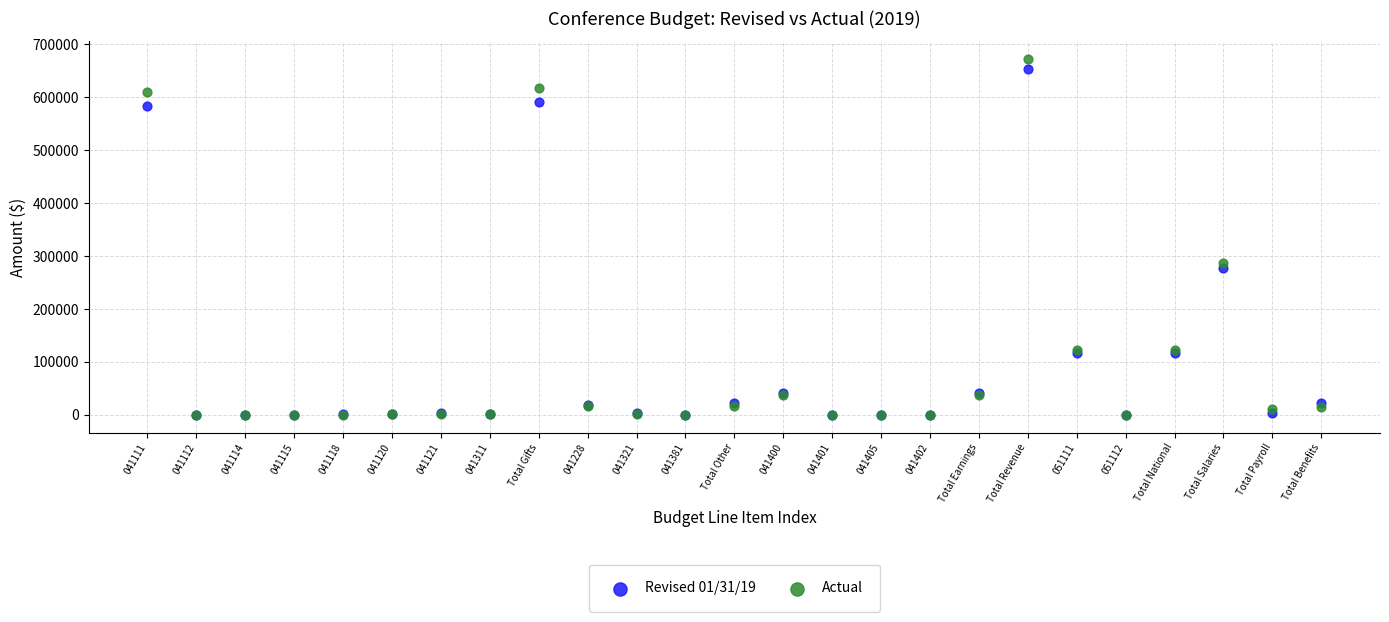

Which series has the widest spread of Y values?

Actual